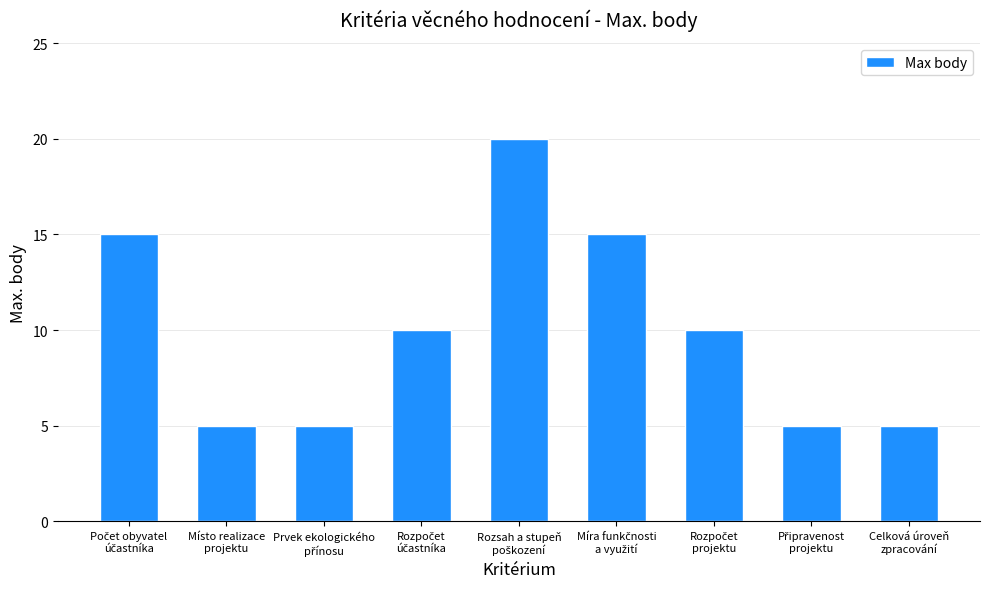

What is the average value?

10